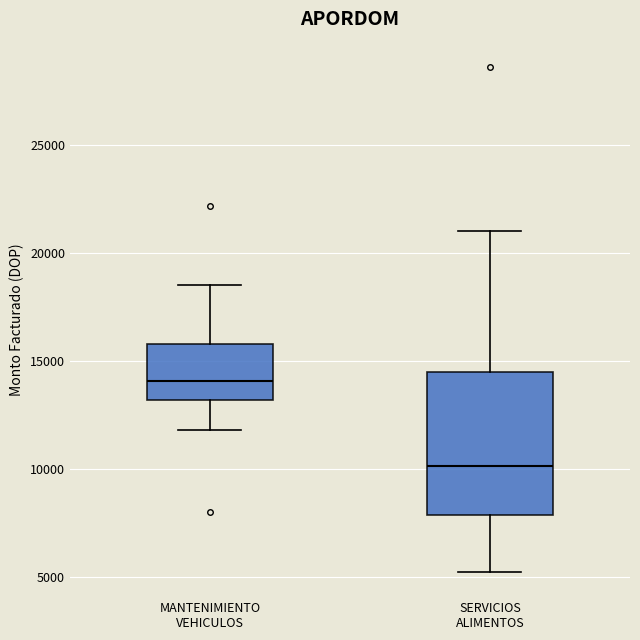

Reading left to right, transcribe this box plot: for each box, give where its median line is, the range the box spans, and where its two whiskers end, as read against the y-axis. The values are not printed on the chart, so give them approximately, as read against the axis.

MANTENIMIENTO VEHICULOS: median 14000, box 13000 to 16000, whiskers 12000 to 18500
SERVICIOS ALIMENTOS: median 10000, box 8000 to 14500, whiskers 5000 to 21000